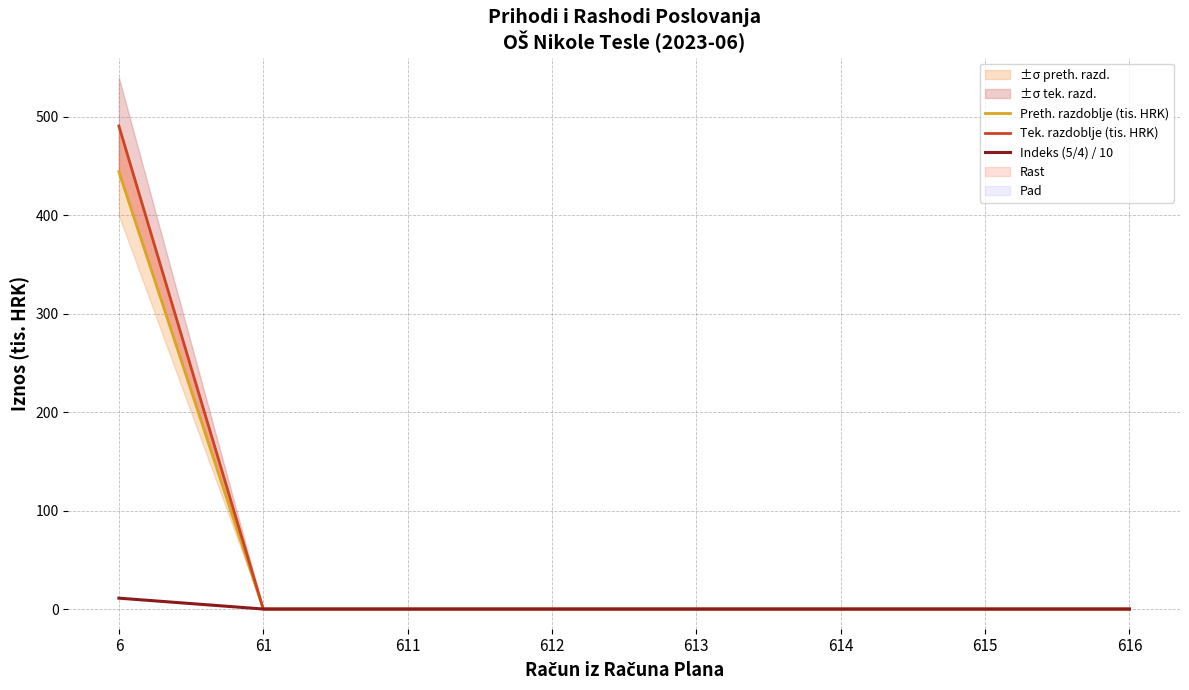

Which category has the lowest value in the Preth. razdoblje (tis. HRK) series?

61